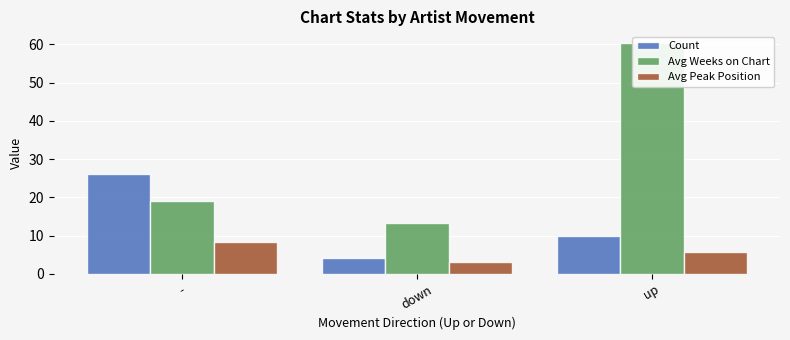

Are the bars grouped side by side (vs. stacked)?

Yes